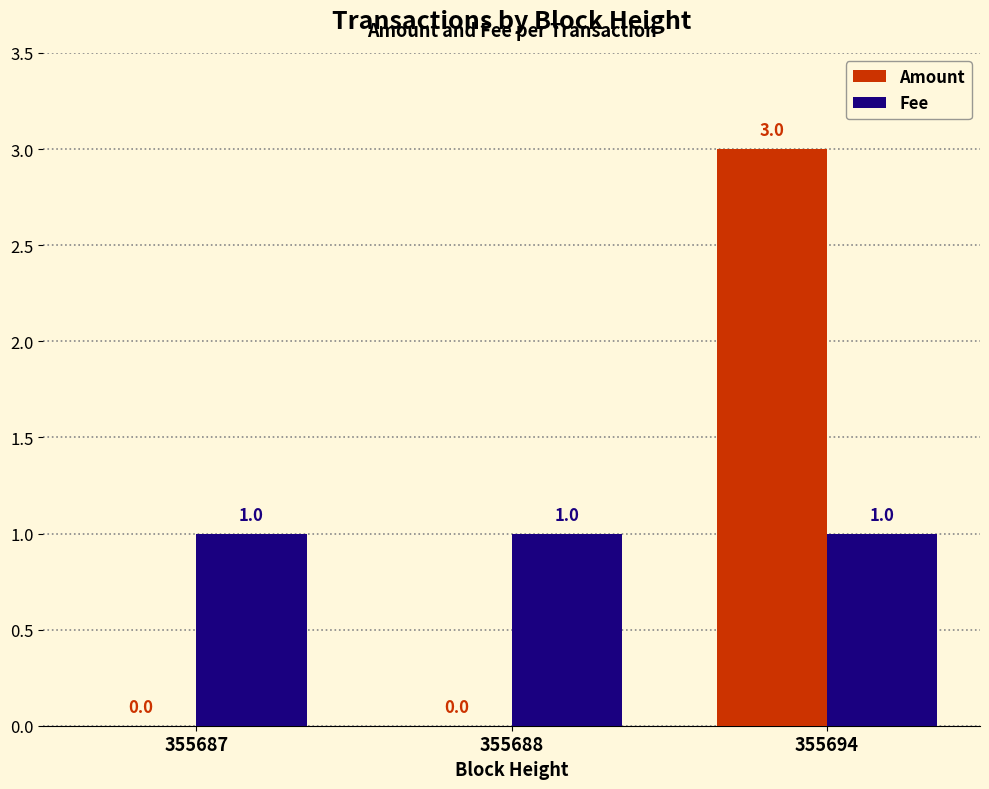

Which series has the widest spread of values?

Amount